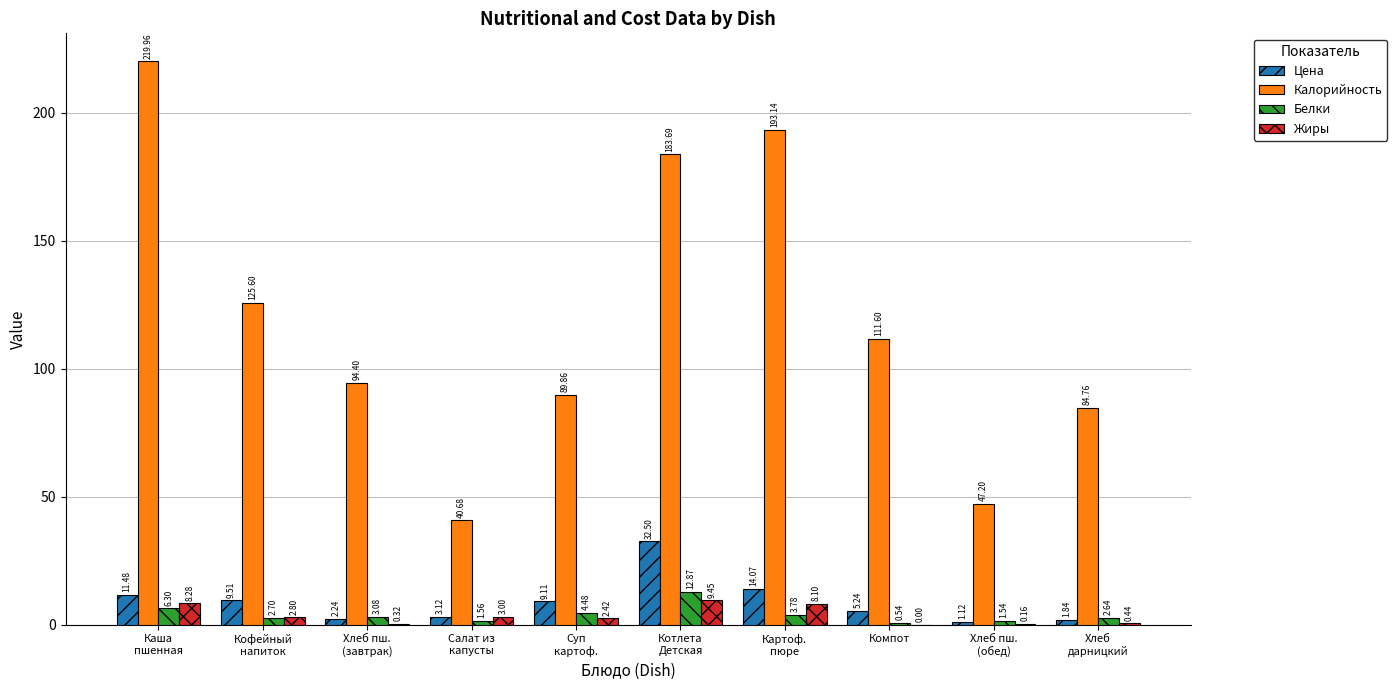

What is the sum of all Калорийность values?

1190.9